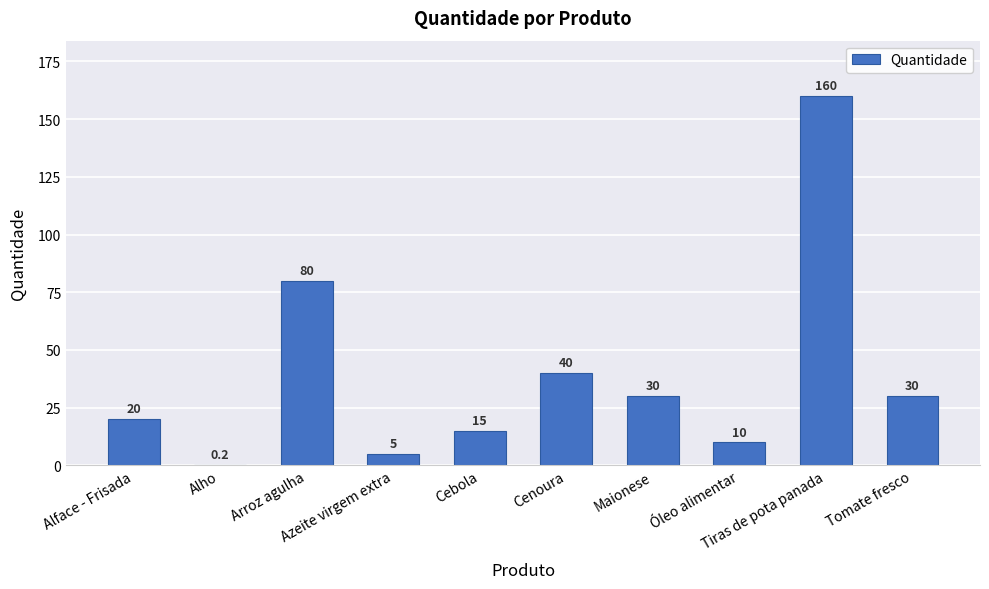

What is the maximum value shown in the chart?

160.0